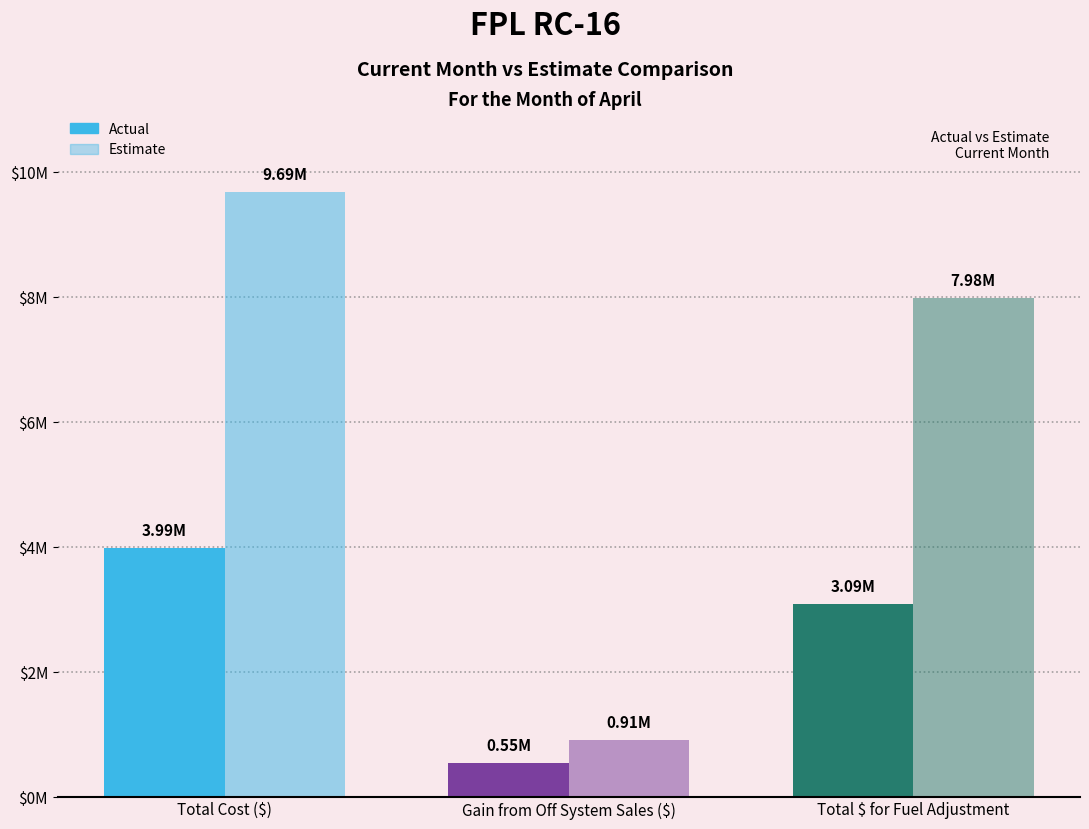

What is the label of the 3rd bar from the left?

Total $ for Fuel Adjustment